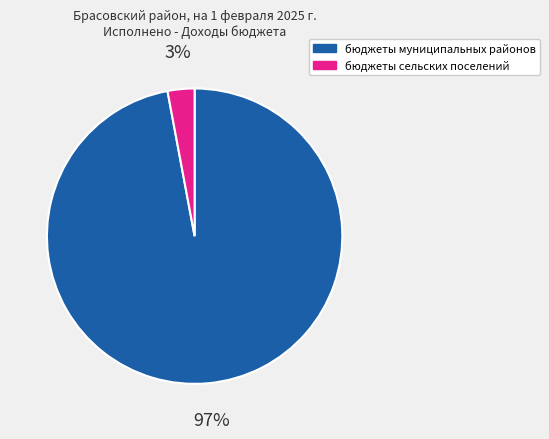

What percentage is the бюджеты сельских поселений slice, to the nearest percent?

3%